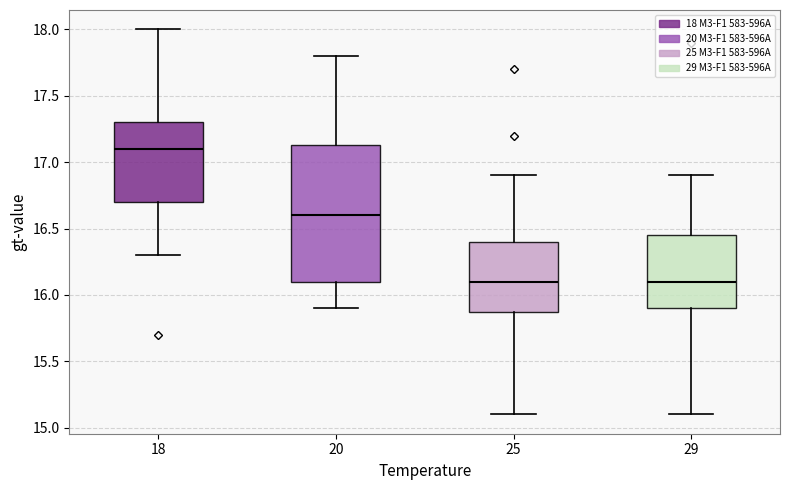

Which box is the tallest, from its lower edge to its upper edge?

20